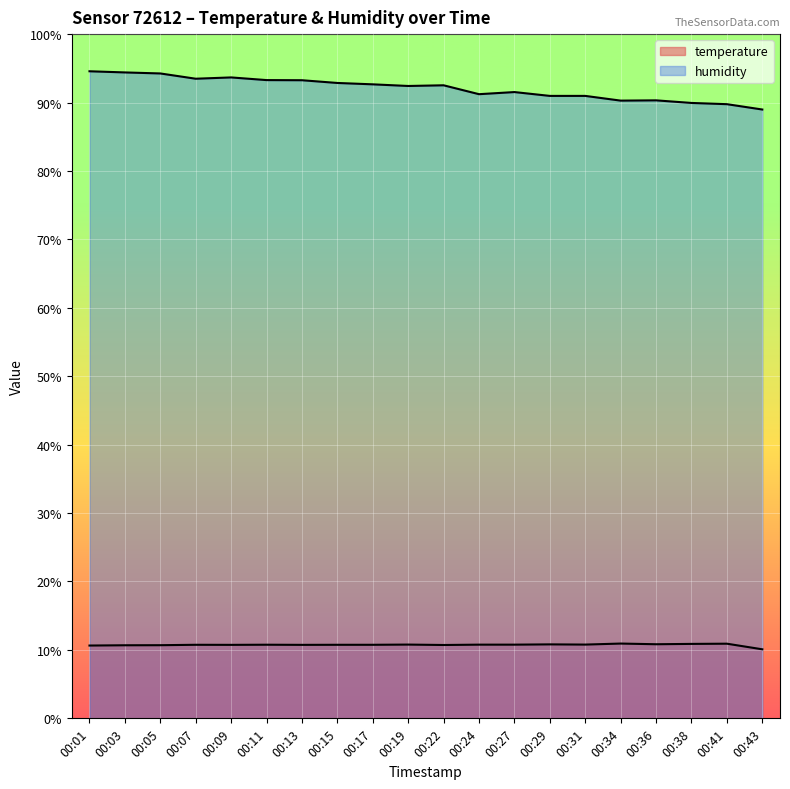

What is the sum of all temperature values?

214.8